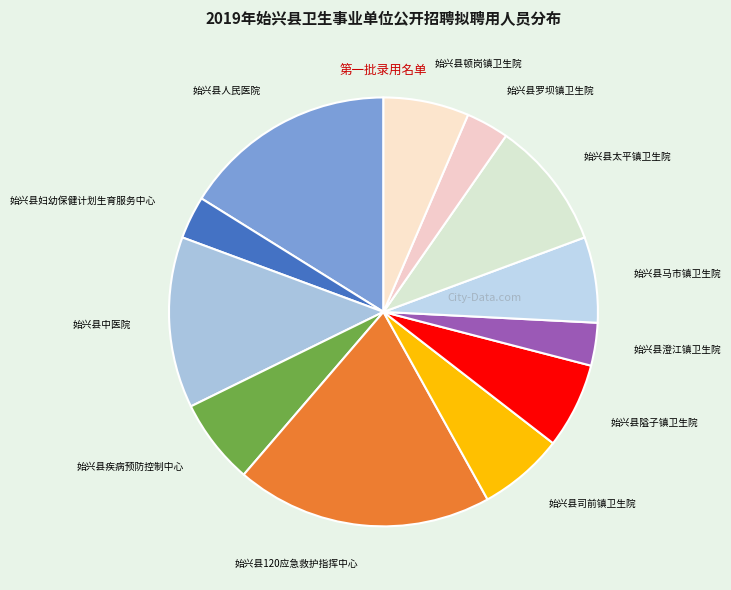

Combined, do 始兴县司前镇卫生院 and 始兴县马市镇卫生院 account for over 50%?

No